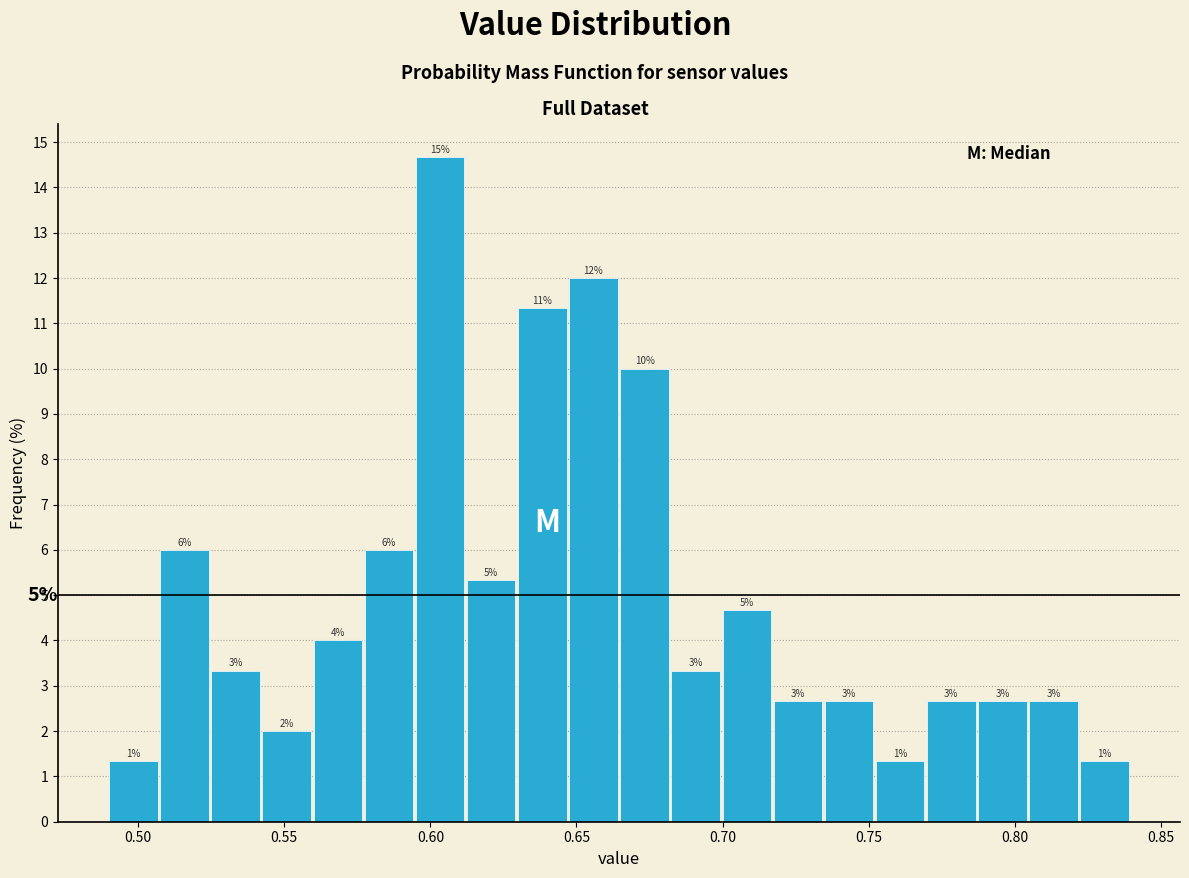

Around what value on the x-axis is the tallest bar? Give the approximate position of its centre, as read against the axis.

0.605